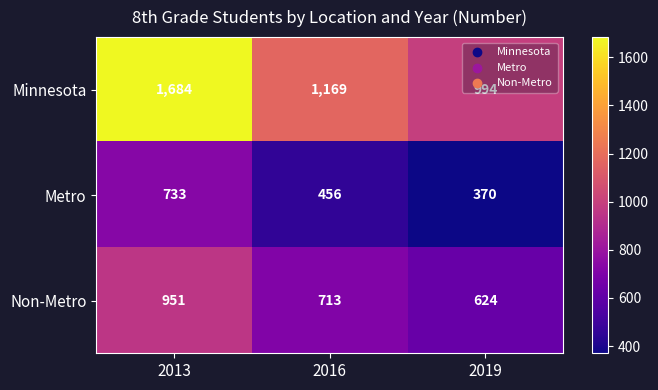

At how many categories does at least one series exceed 855?

3